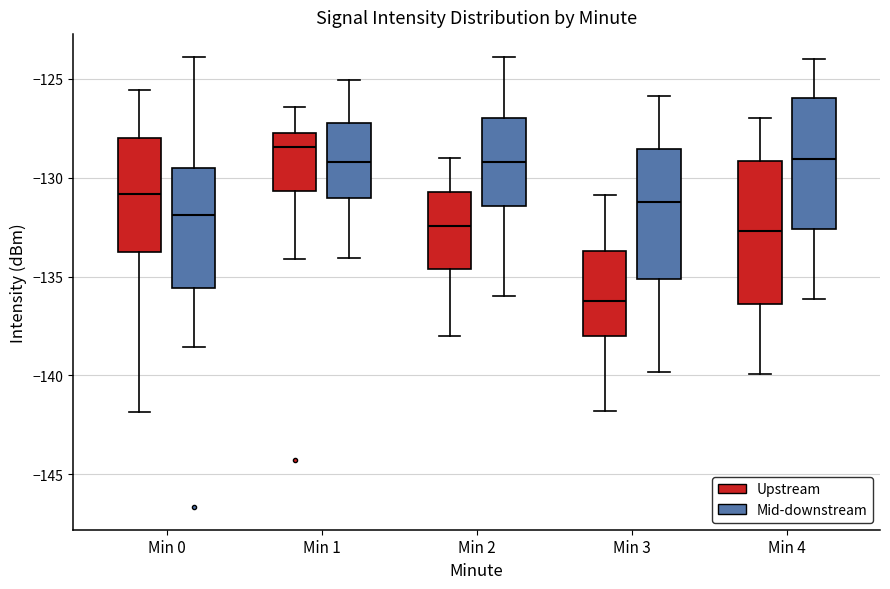

Which box has the highest median line?

Min 1 (Upstream)